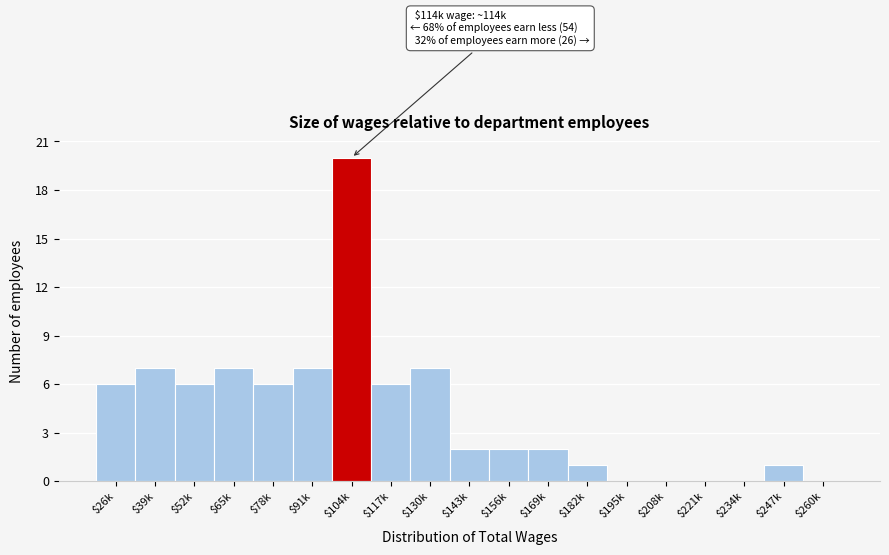

What is the maximum value shown in the chart?

20